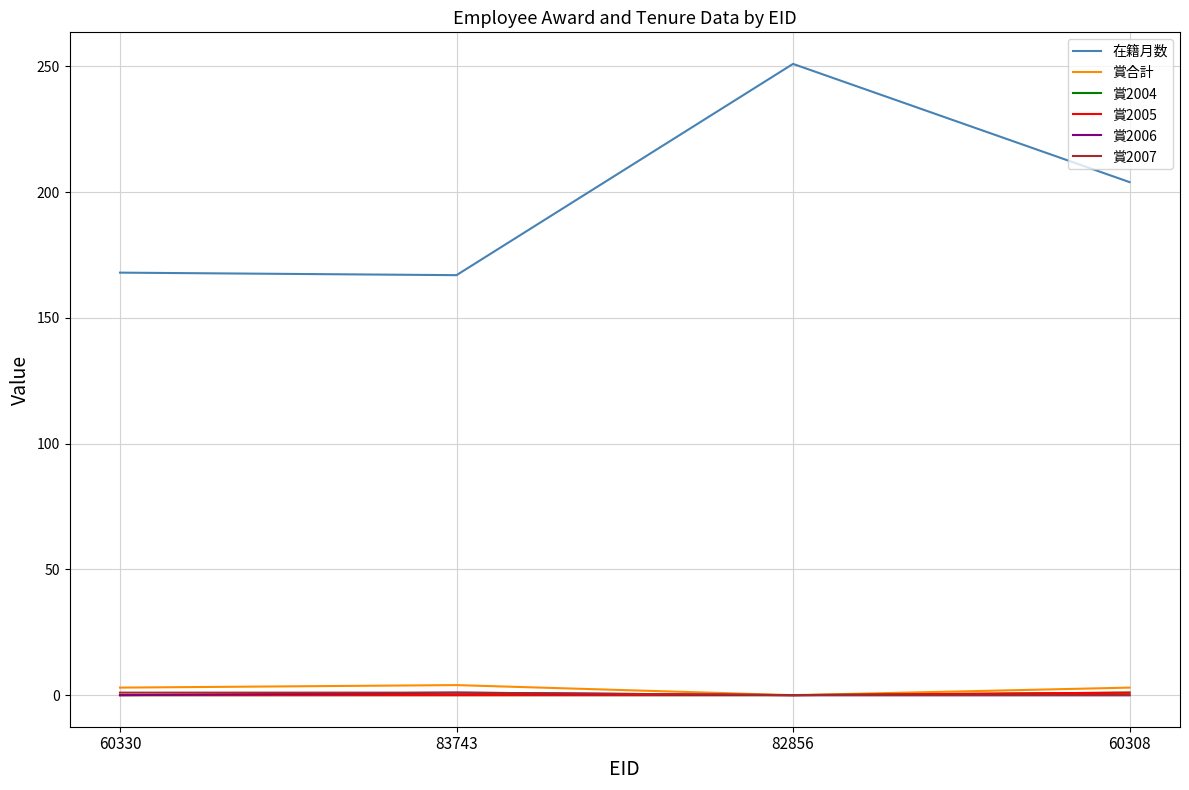

What is the difference between the highest and lowest values at 60330?

168